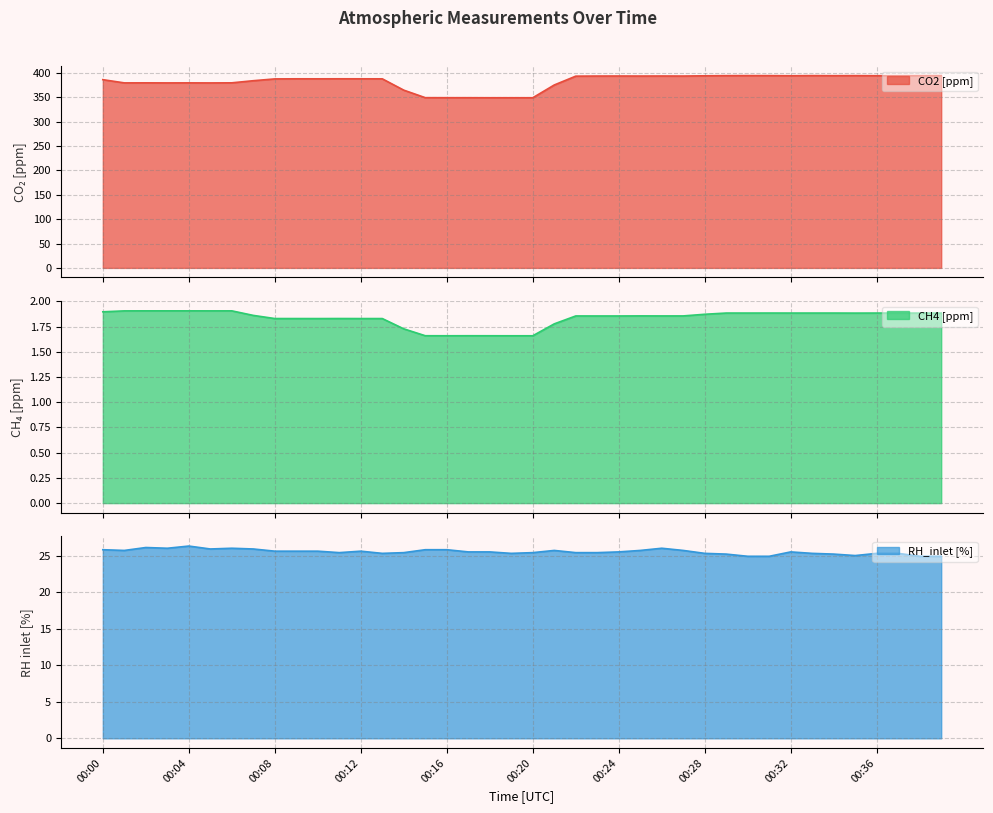

What are all the series names shown in the legend?

CO2 [ppm], CH4 [ppm], RH_inlet [%]